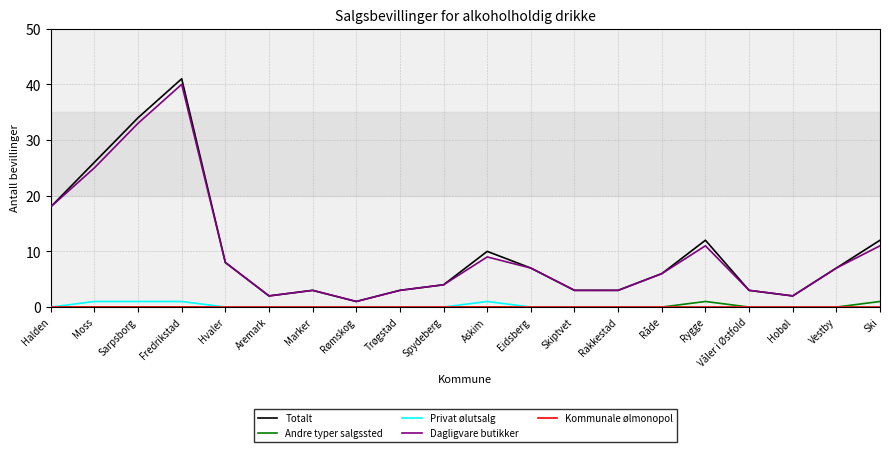

What position from the right is Våler i Østfold?

4